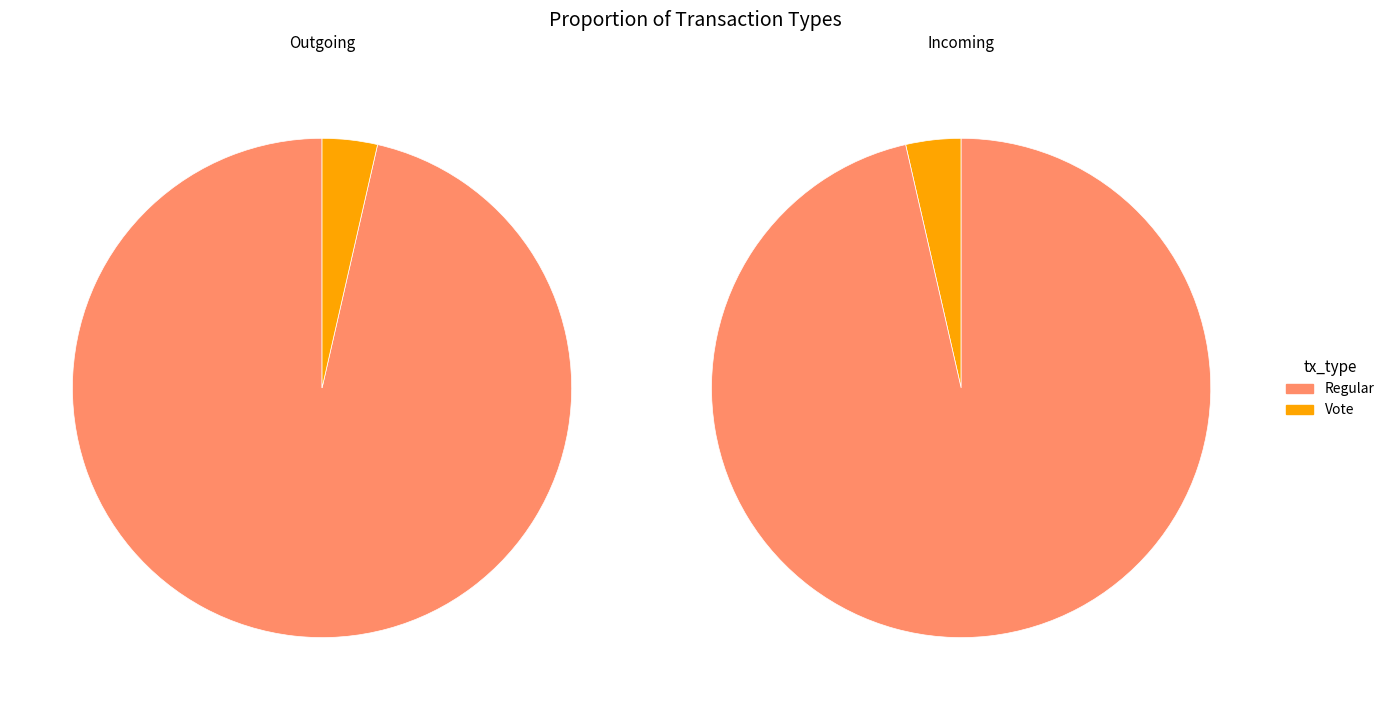

Is there any slice that represents more than half of the pie?

Yes